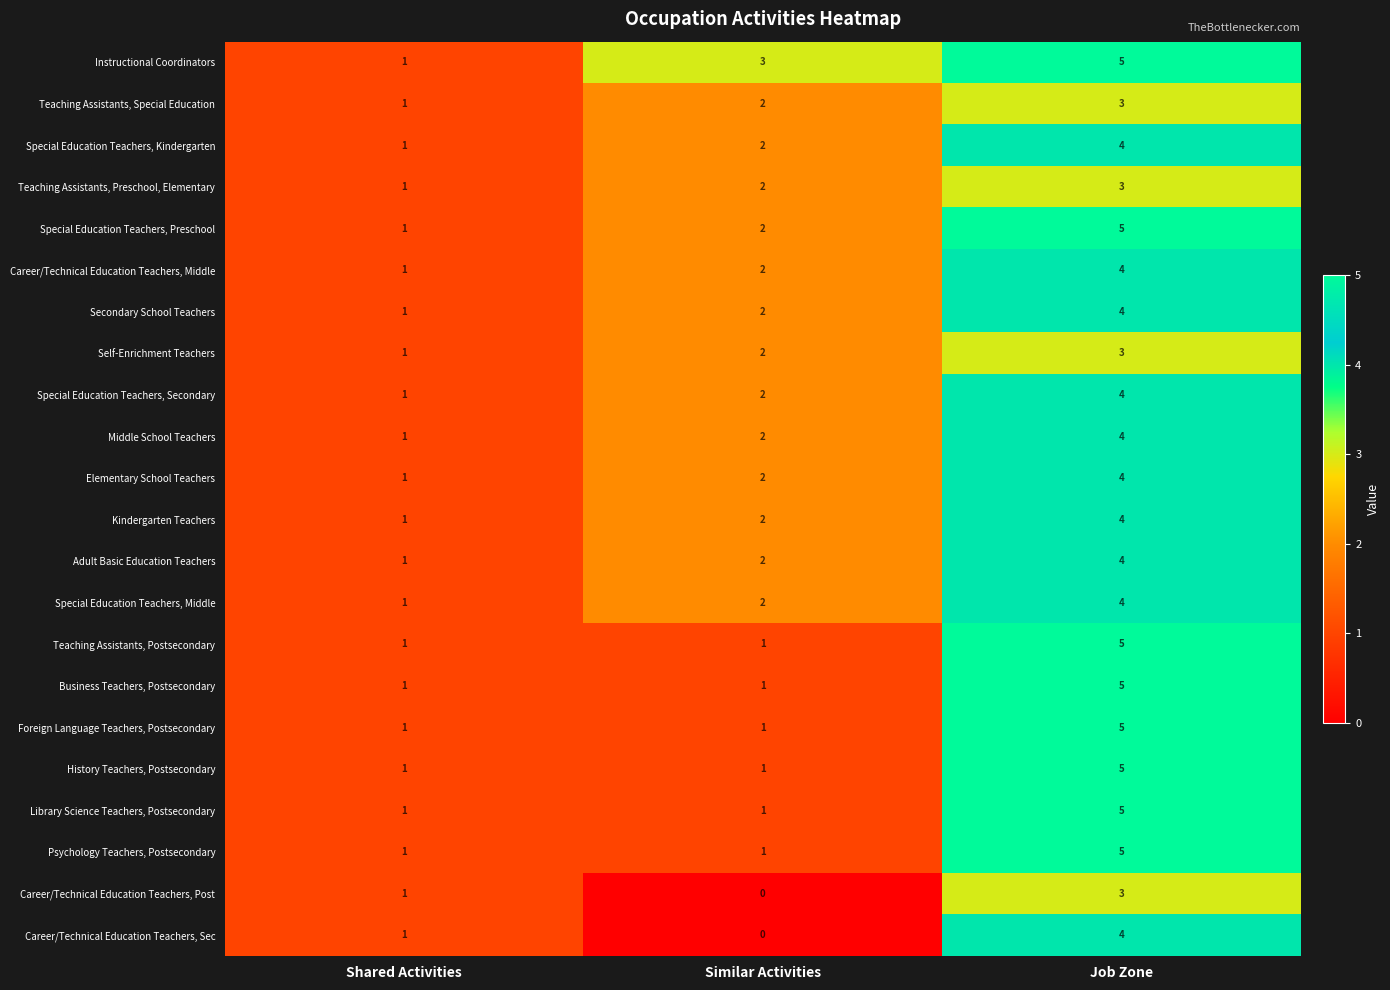

Between Shared Activities and Similar Activities, which series saw the biggest shift?

Instructional Coordinators